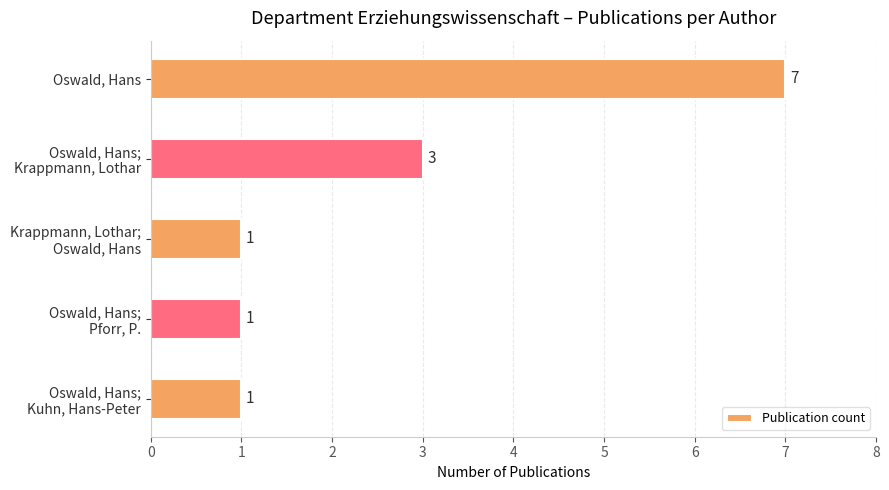

What is the sum of all values?

13